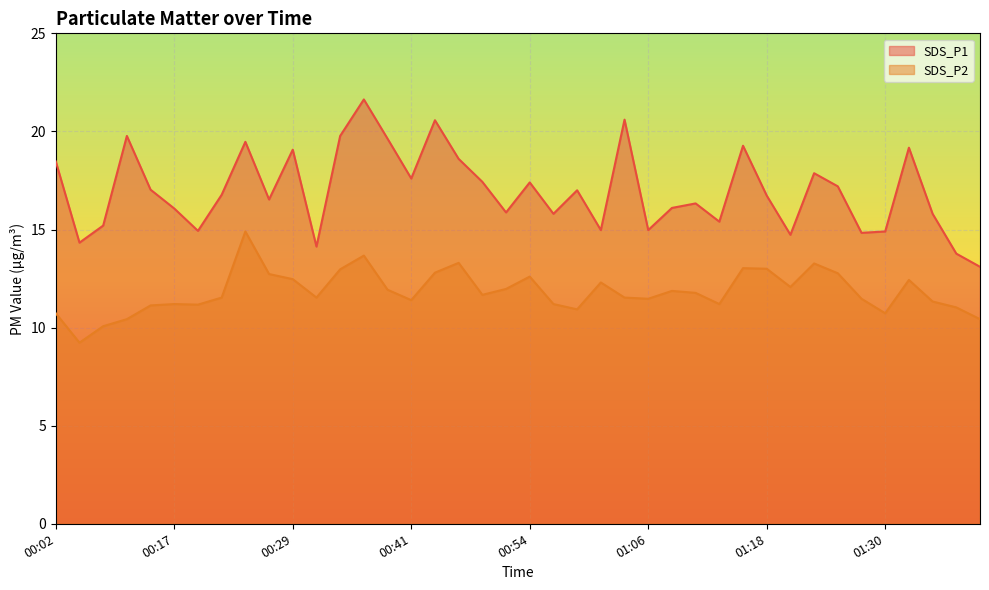

List the labels in order of SDS_P2 value, largest first.

00:24, 00:36, 00:46, 01:23, 01:16, 01:18, 00:34, 00:44, 01:26, 00:27, 00:54, 00:29, 01:33, 01:01, 01:21, 00:51, 00:39, 01:08, 01:11, 00:49, 00:22, 00:31, 01:03, 01:06, 01:28, 00:41, 01:35, 00:17, 00:56, 01:13, 00:19, 00:14, 01:38, 00:58, 00:02, 01:30, 00:09, 01:40, 00:07, 00:04